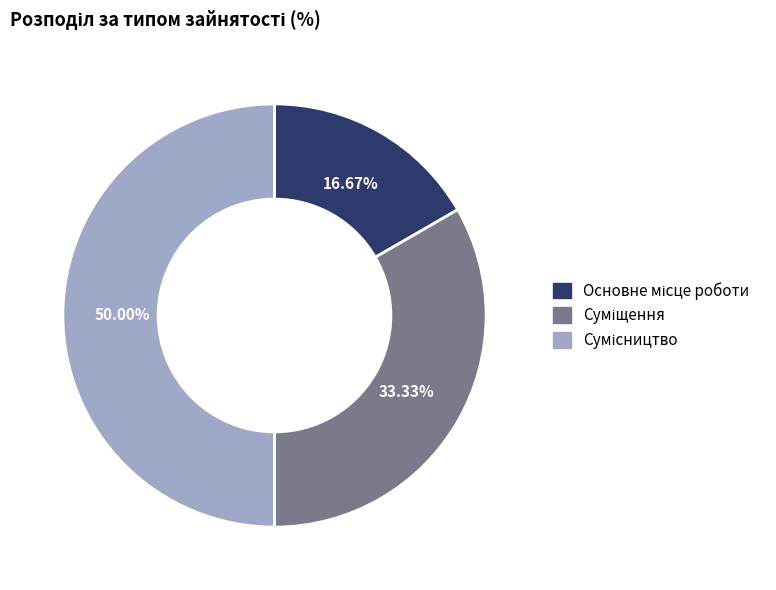

Which category has the biggest portion of the pie?

Сумісництво